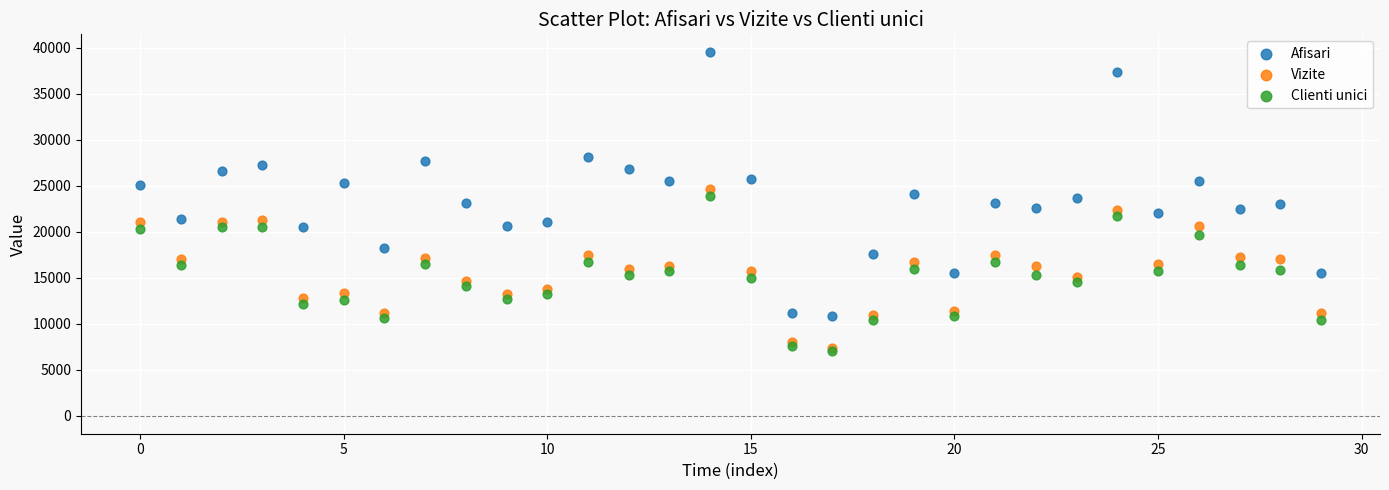

Which series reaches the maximum Y coordinate?

Afisari